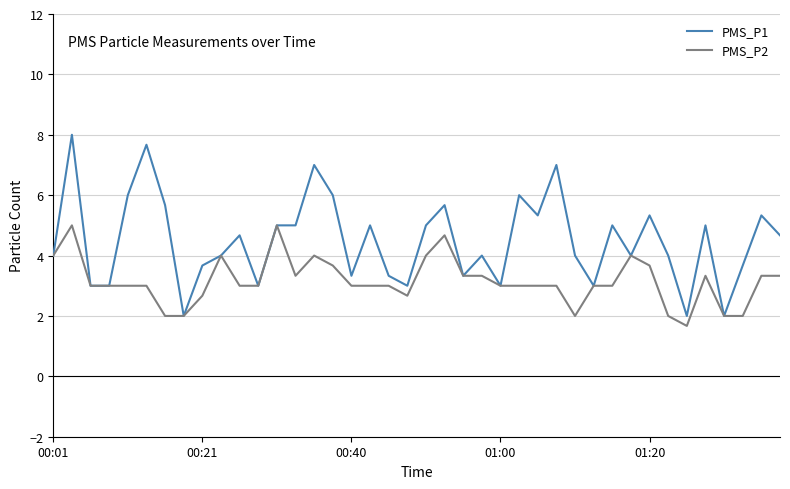

Which series has the largest range (max minus min)?

PMS_P1